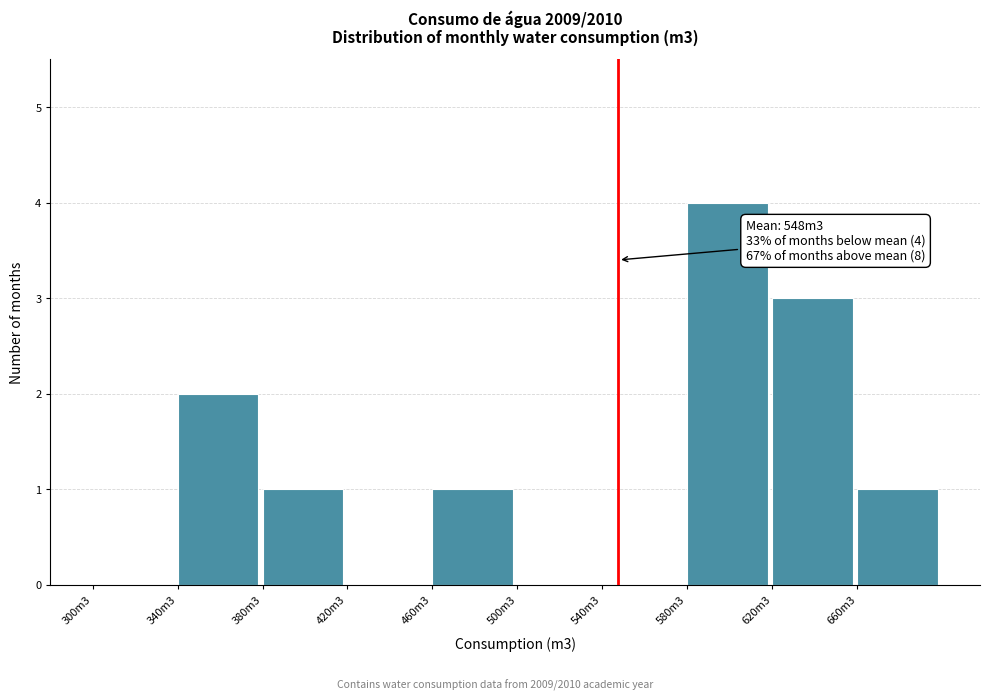

Reading right to left, transcribe all the data shown in this chart.

660m3=1	620m3=3	580m3=4	540m3=0	500m3=0	460m3=1	420m3=0	380m3=1	340m3=2	300m3=0